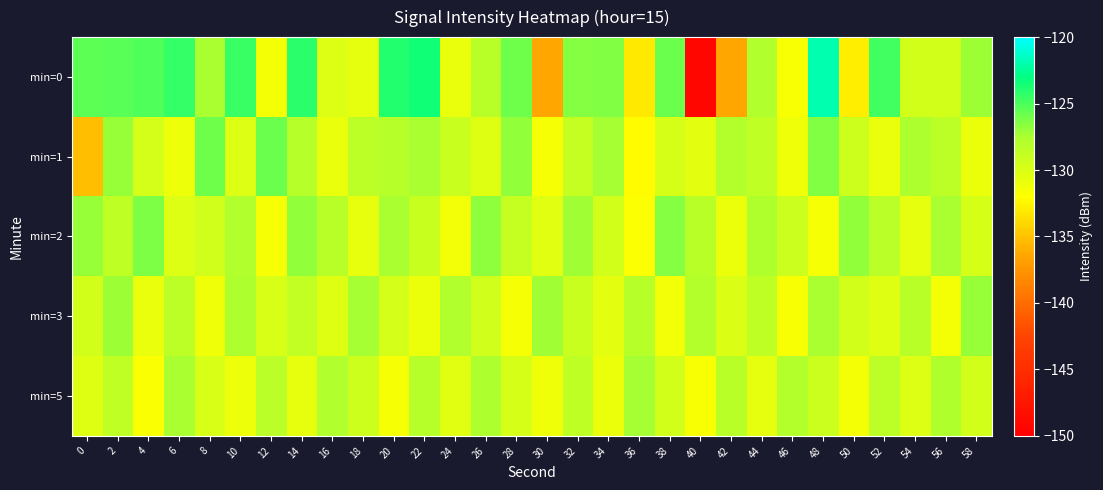

Which series has the largest range (max minus min)?

min=0